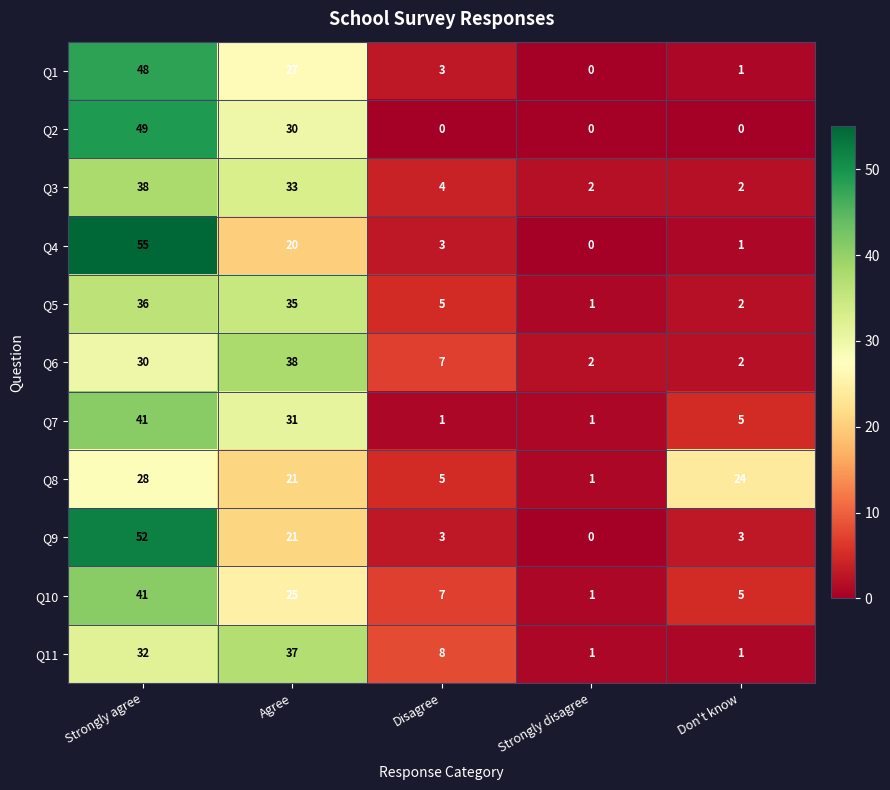

How many series are shown in this chart?

11